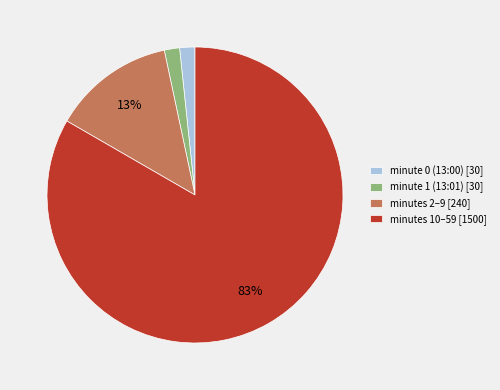

To the nearest percent, what portion does minutes 10–59 [1500] represent?

83%